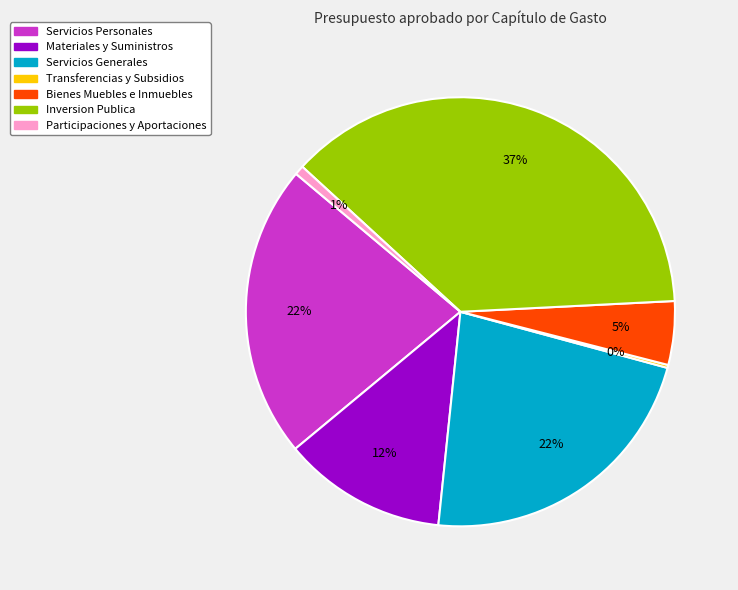

Is there a majority slice in this chart?

No